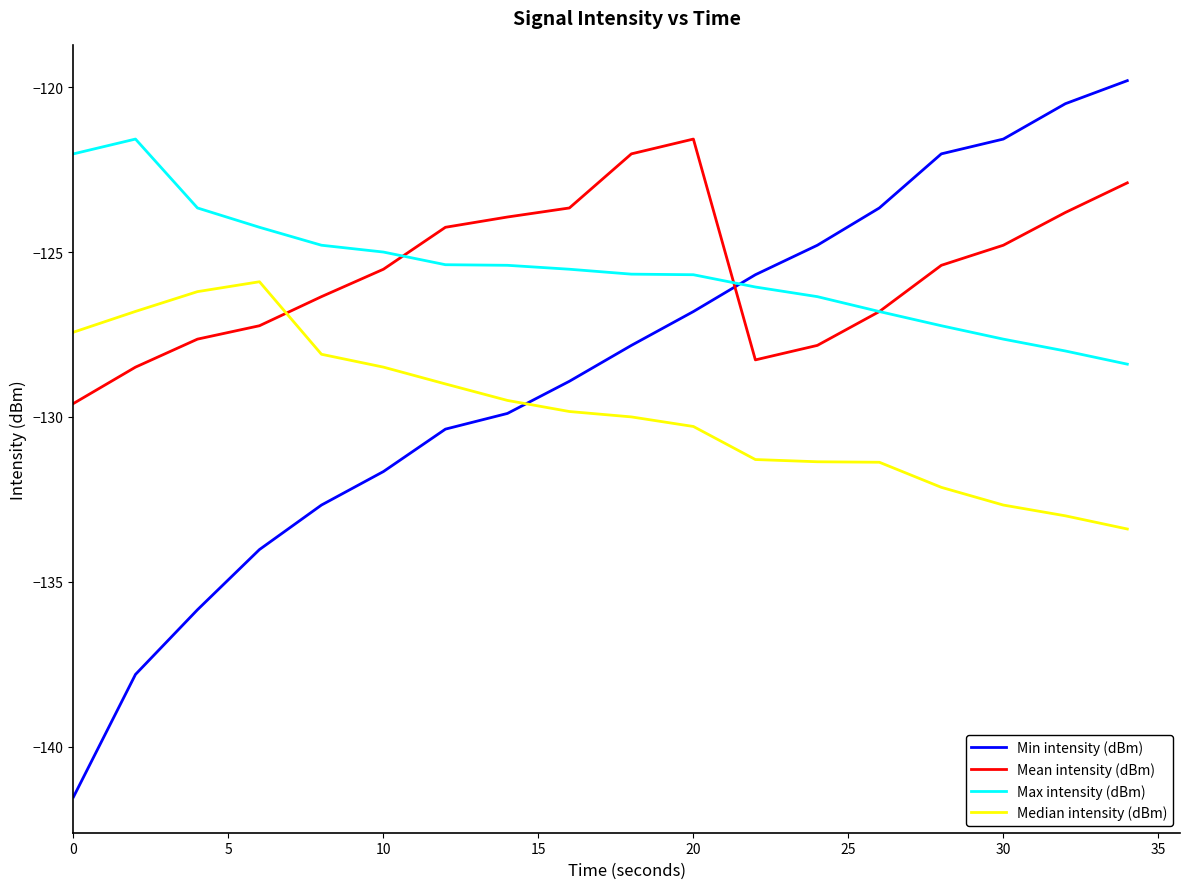

Which series has the largest range (max minus min)?

Min intensity (dBm)